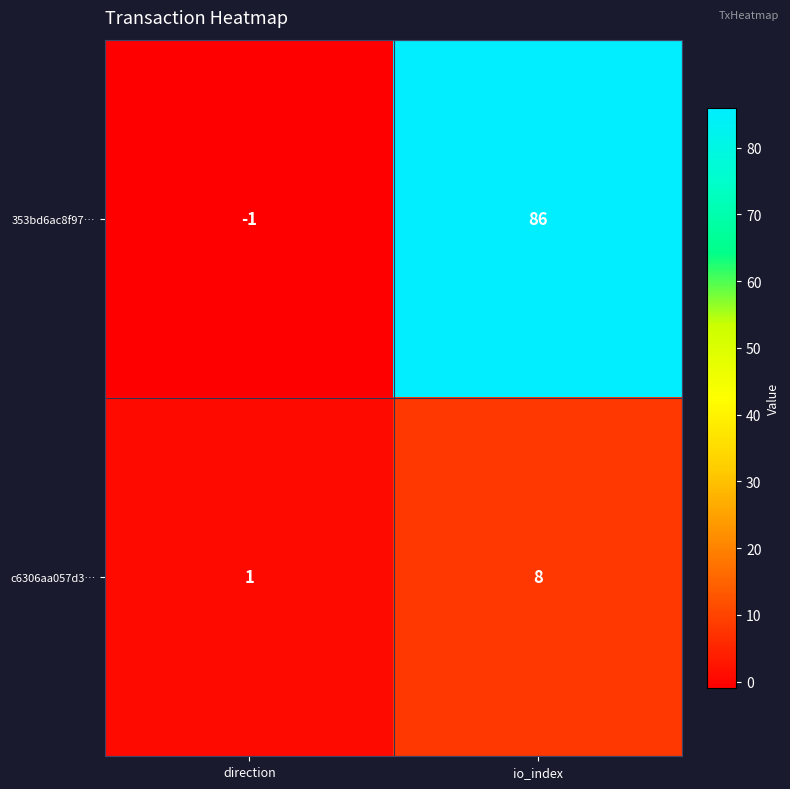

At which category does the chart reach its peak across all series?

io_index